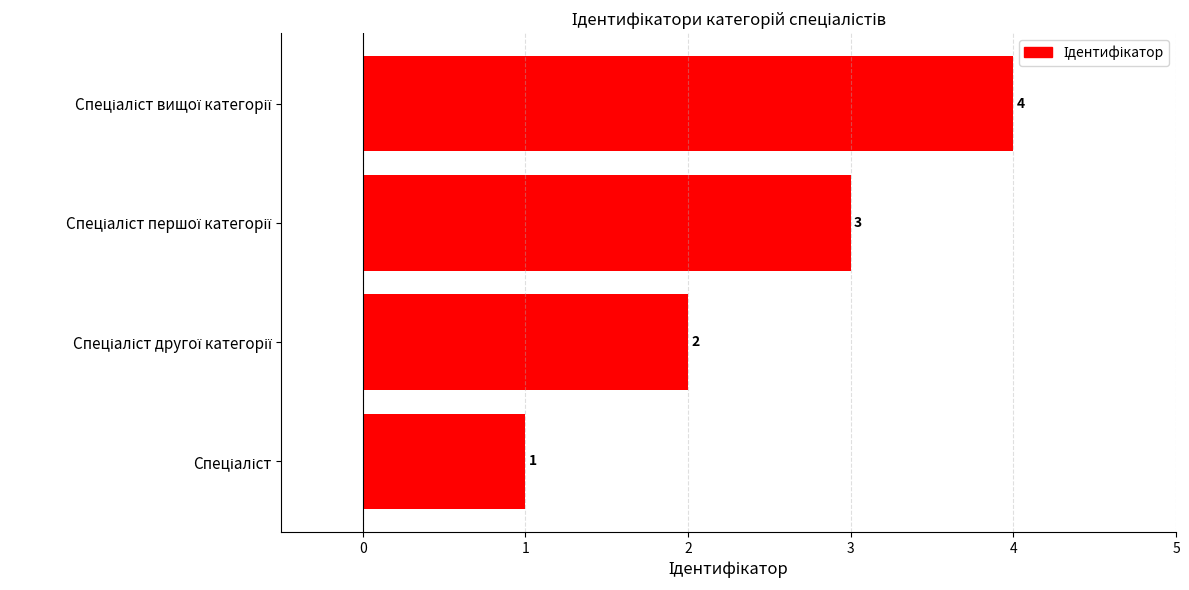

What is the maximum value shown in the chart?

4